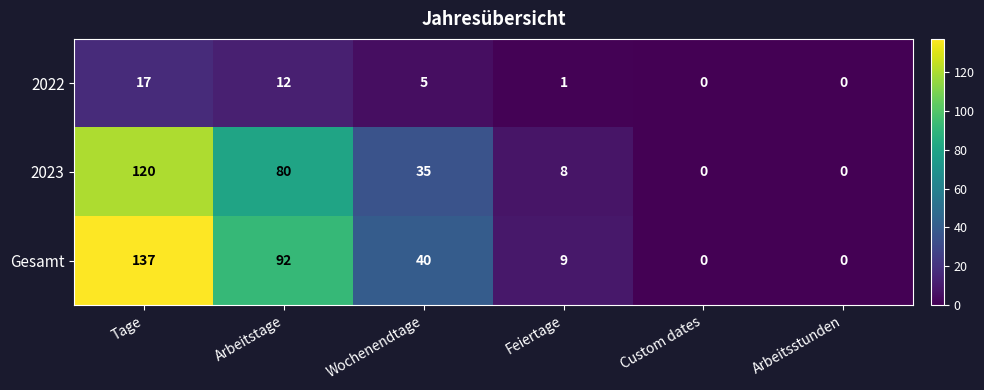

What is the sum of the 2022 values at Tage and Custom dates?

17